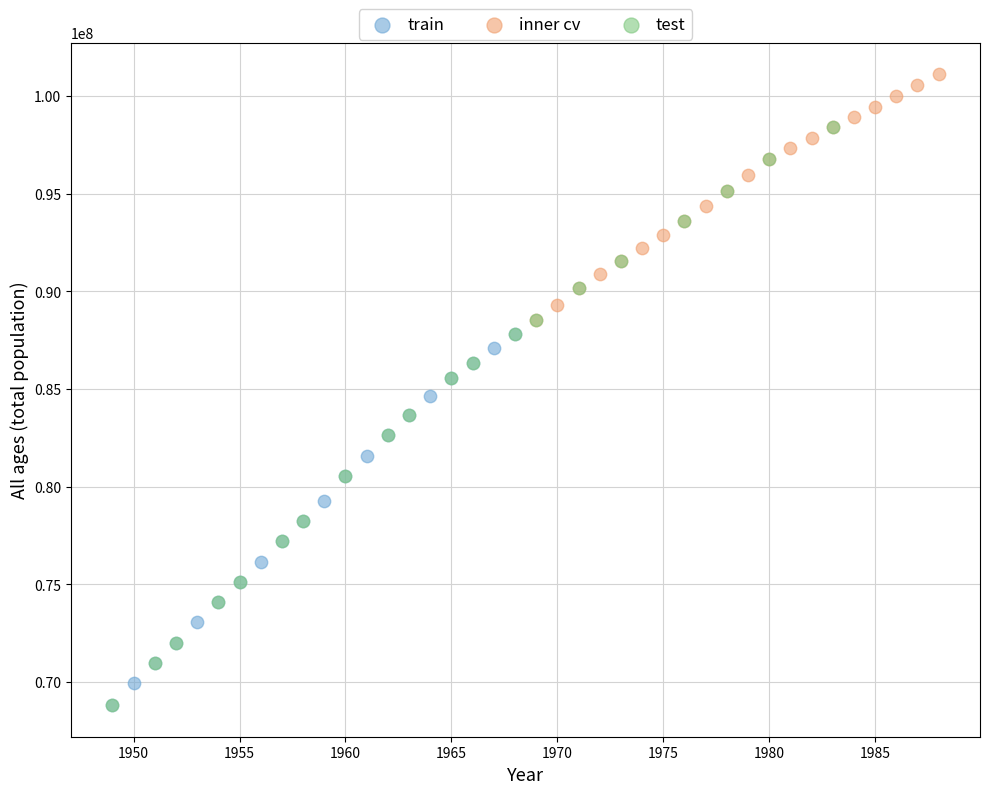

Which series contains the highest Y value?

inner cv